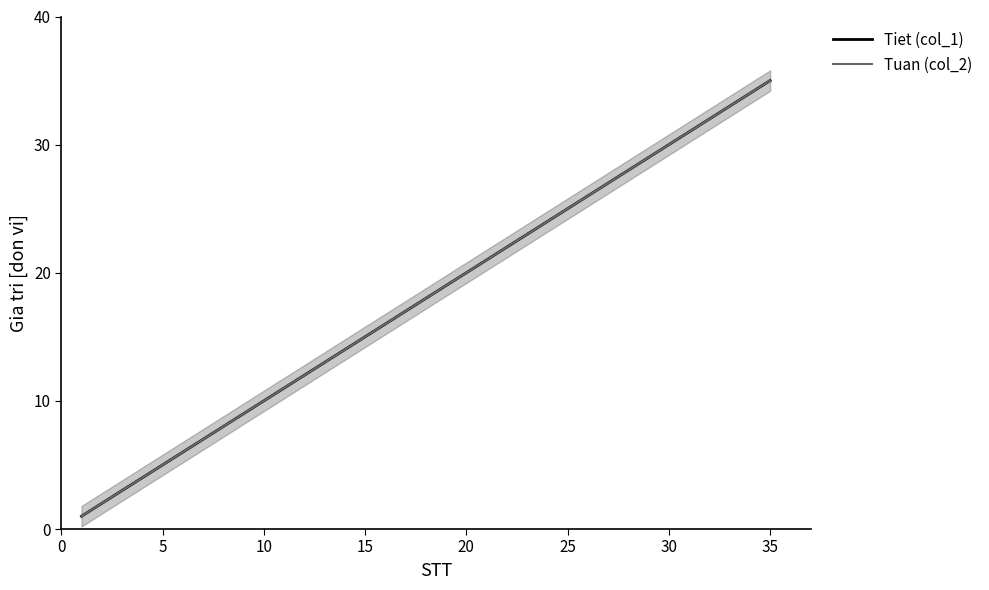

True or false: Tiet (col_1) and Tuan (col_2) intersect in this chart.

False